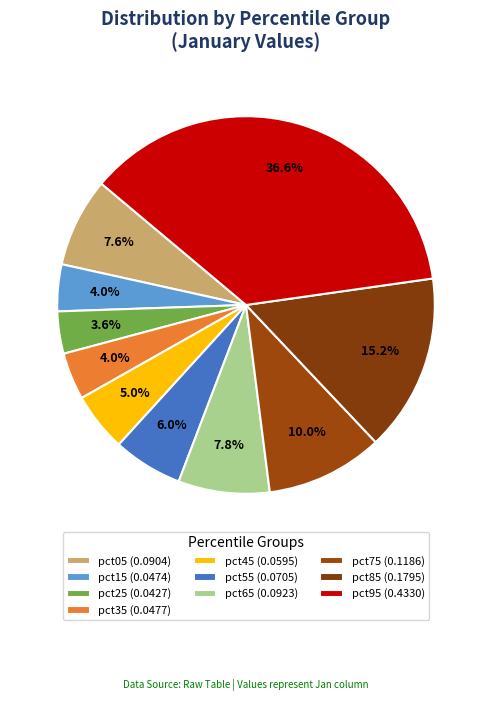

How many slices are in this pie chart?

10